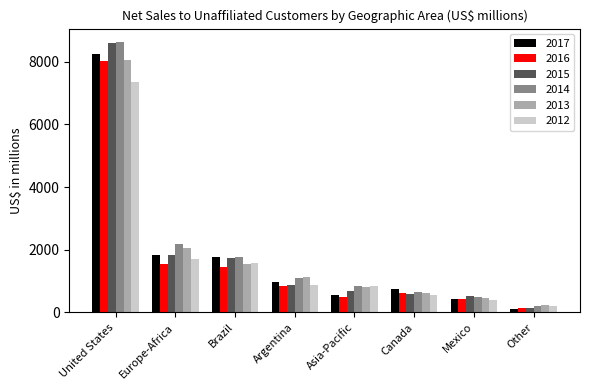

True or false: 2013 has a value of 1547 at Brazil.

True